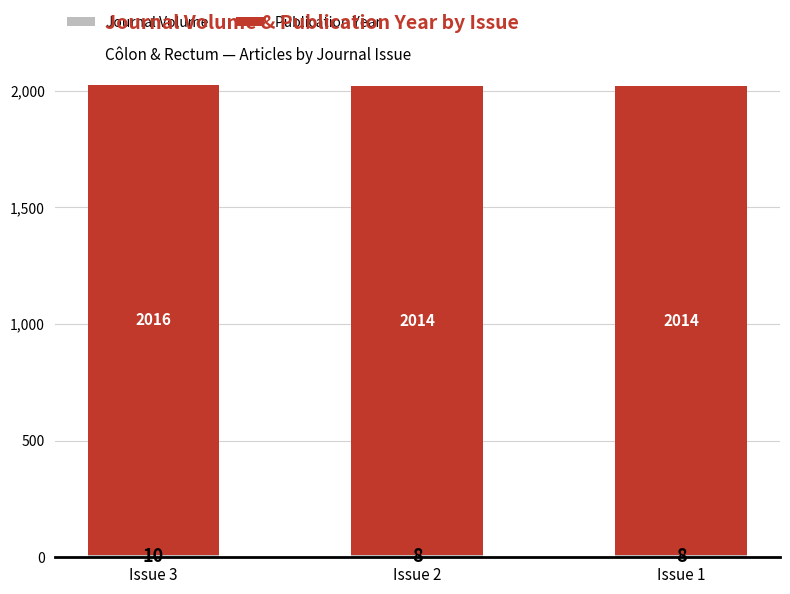

At which category is the sum across all series the highest?

Issue 3